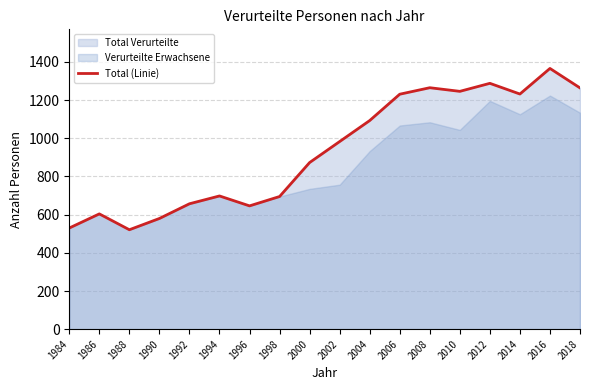

What is the average value?

932